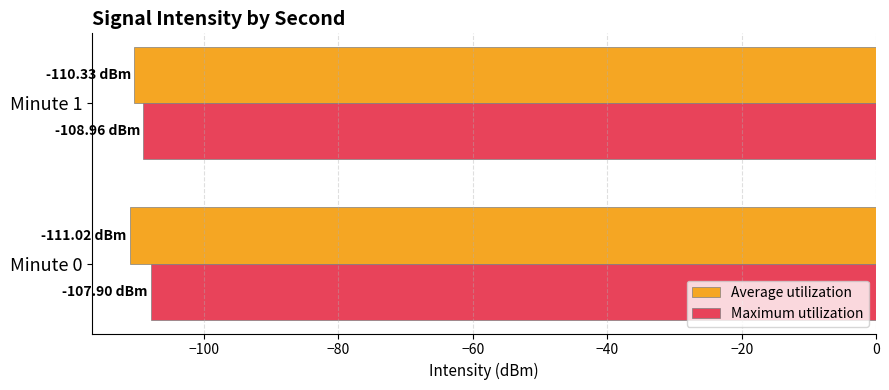

What is the spread (max minus min) of values at Minute 1?

1.4